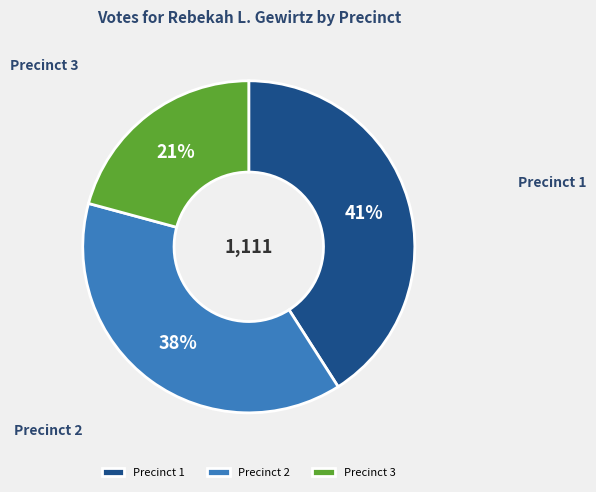

Do Precinct 1 and Precinct 3 together represent more than half of the pie?

Yes